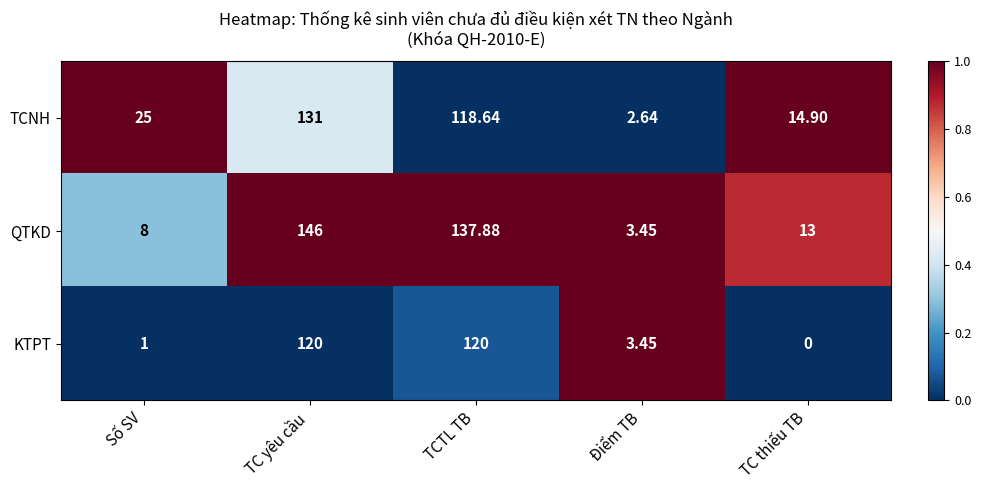

Which category has the lowest value in the QTKD series?

Điểm TB